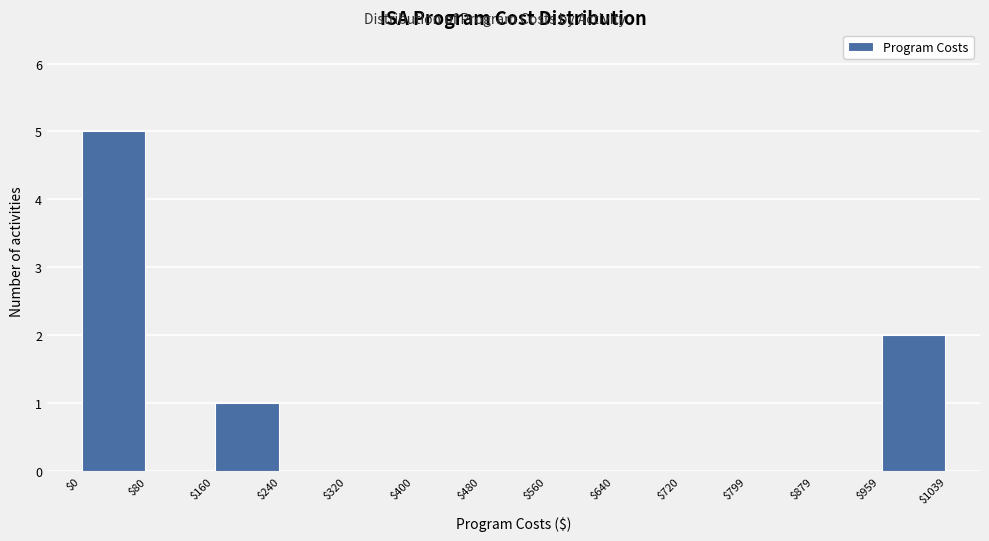

Reading left to right, transcribe this chart: for each bar, give the range it covers on the x-axis and its height. The values are not printed on the chart, so give them approximately, as read against the axis.

$0 to $80: 5
$80 to $160: 0
$160 to $240: 1
$240 to $320: 0
$320 to $400: 0
$400 to $480: 0
$480 to $560: 0
$560 to $640: 0
$640 to $720: 0
$720 to $799: 0
$799 to $879: 0
$879 to $959: 0
$959 to $1039: 2